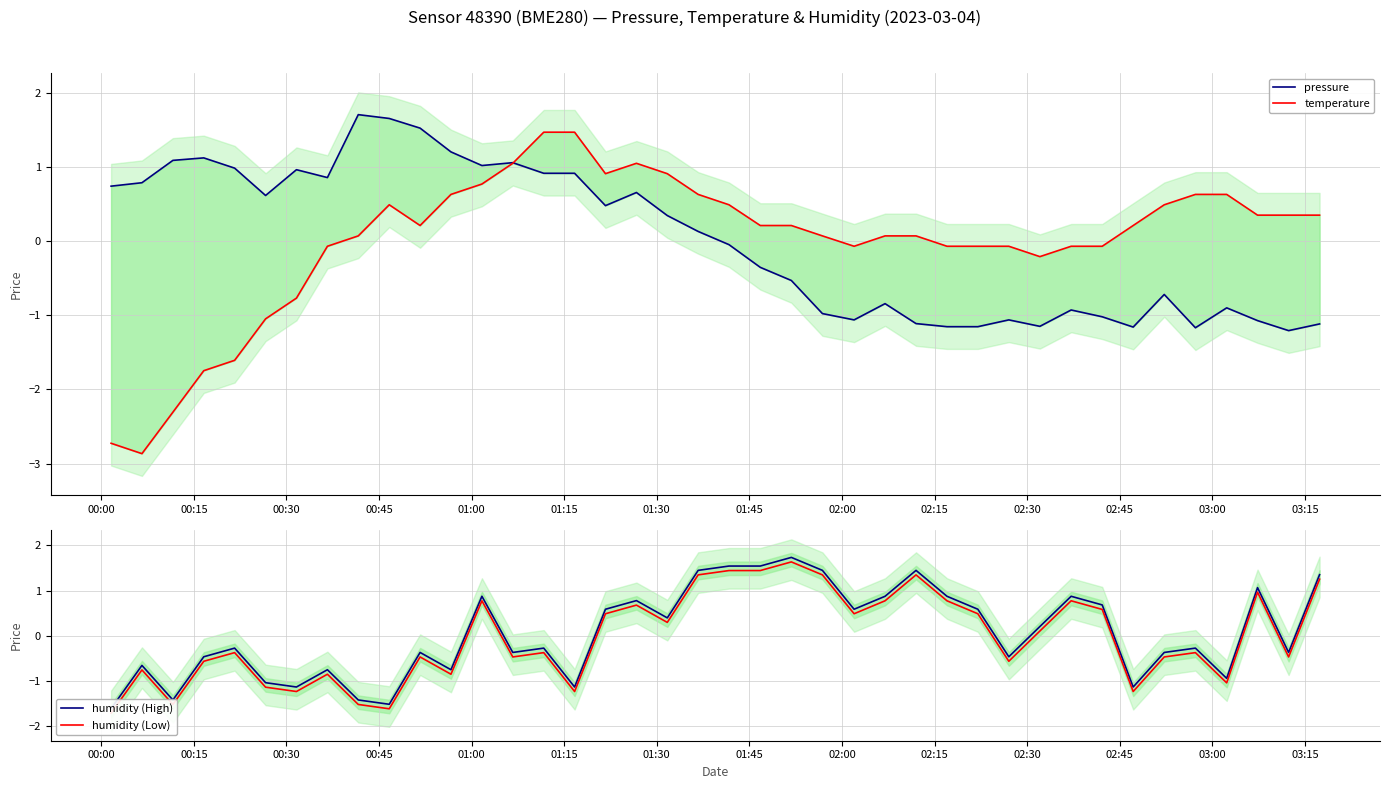

How many data points in pressure are less than 0?

20